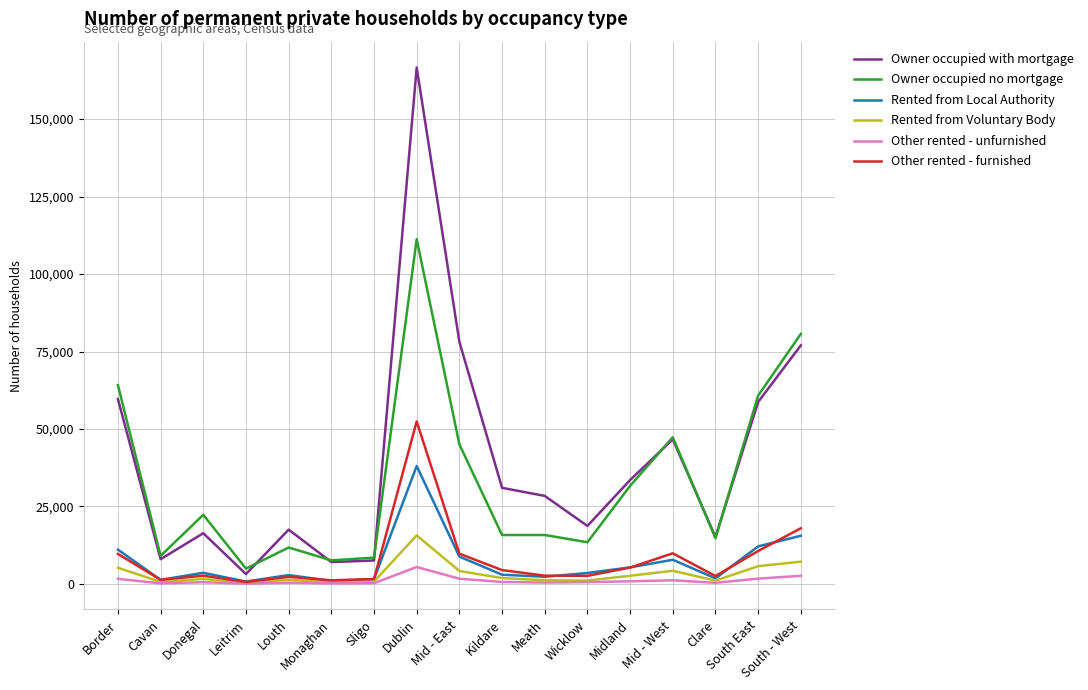

Rank the series by their maximum value, from lowest to highest.

Other rented - unfurnished, Rented from Voluntary Body, Rented from Local Authority, Other rented - furnished, Owner occupied no mortgage, Owner occupied with mortgage